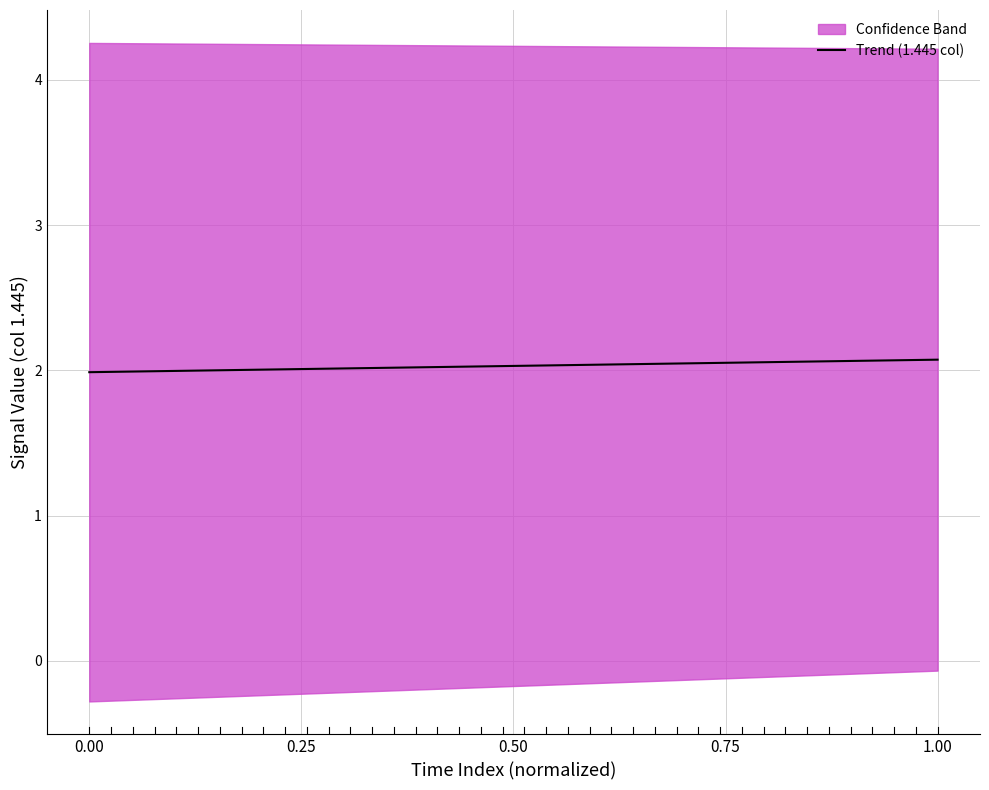

What is the maximum value for Trend (1.445 col)?

2.1